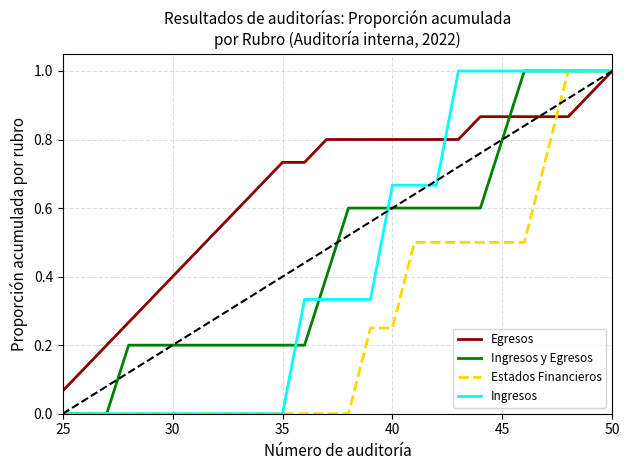

Which series has the largest total across all categories?

Egresos